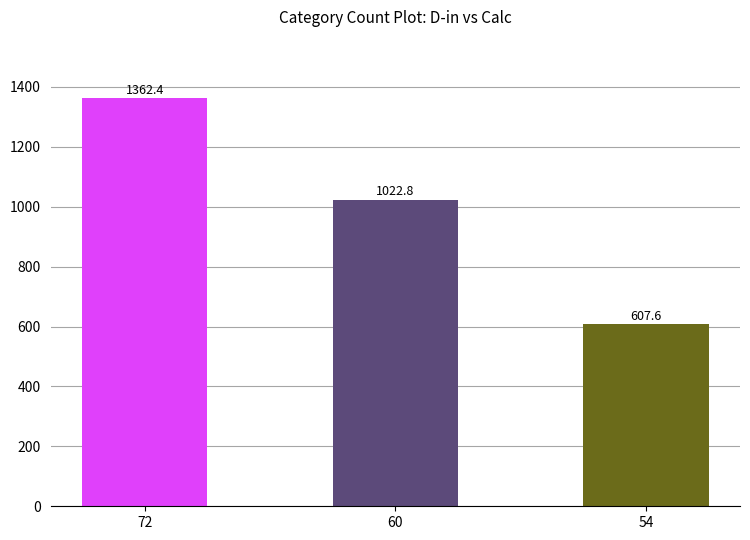

Rank the categories by value from lowest to highest.

54, 60, 72